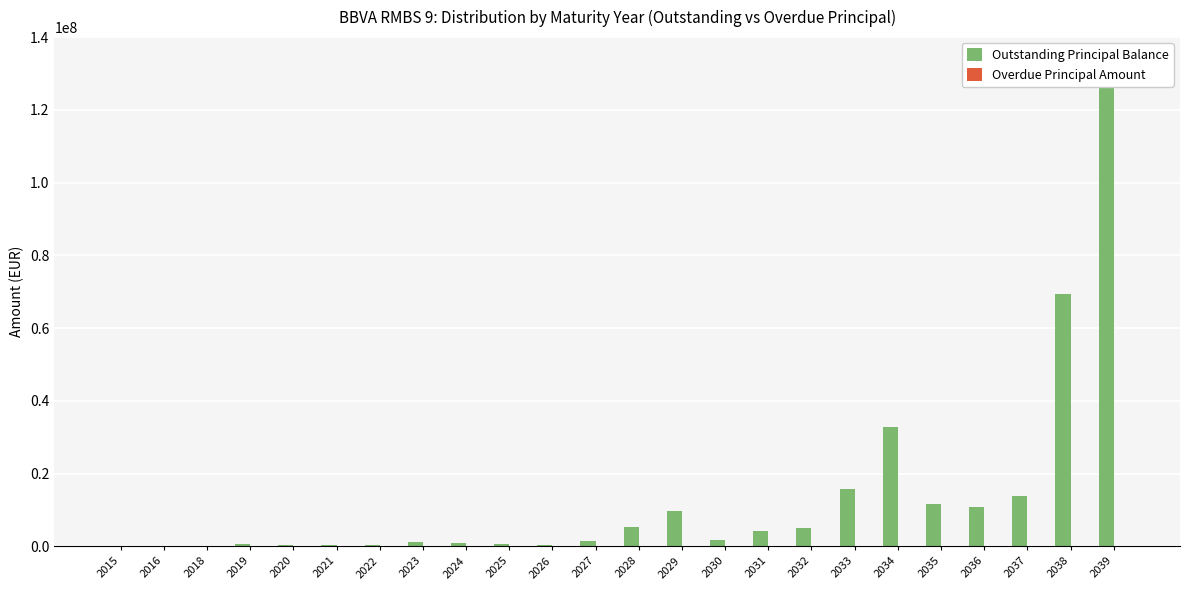

Which series has the largest total across all categories?

Outstanding Principal Balance